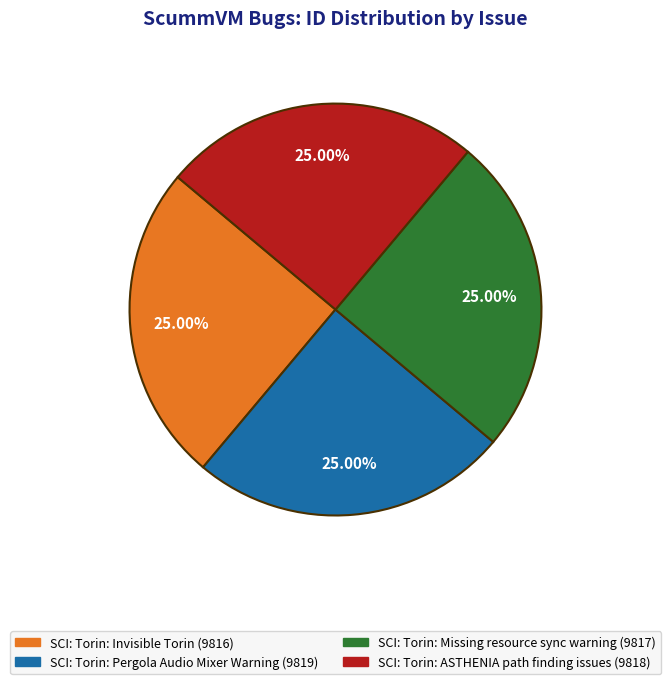

What percentage do SCI: Torin: Missing resource sync warning and SCI: Torin: Invisible Torin together represent?

50.0%